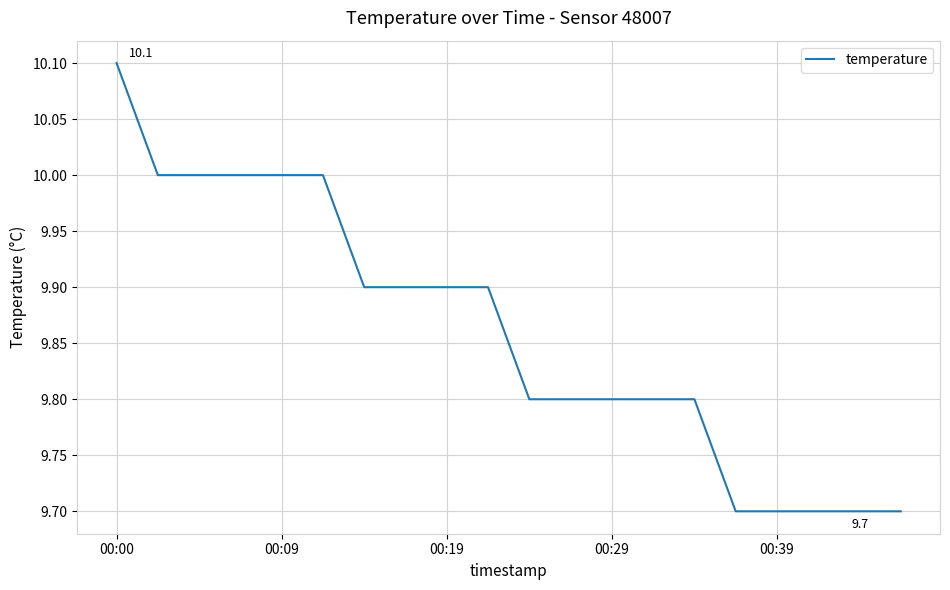

What is the minimum value shown in the chart?

9.7